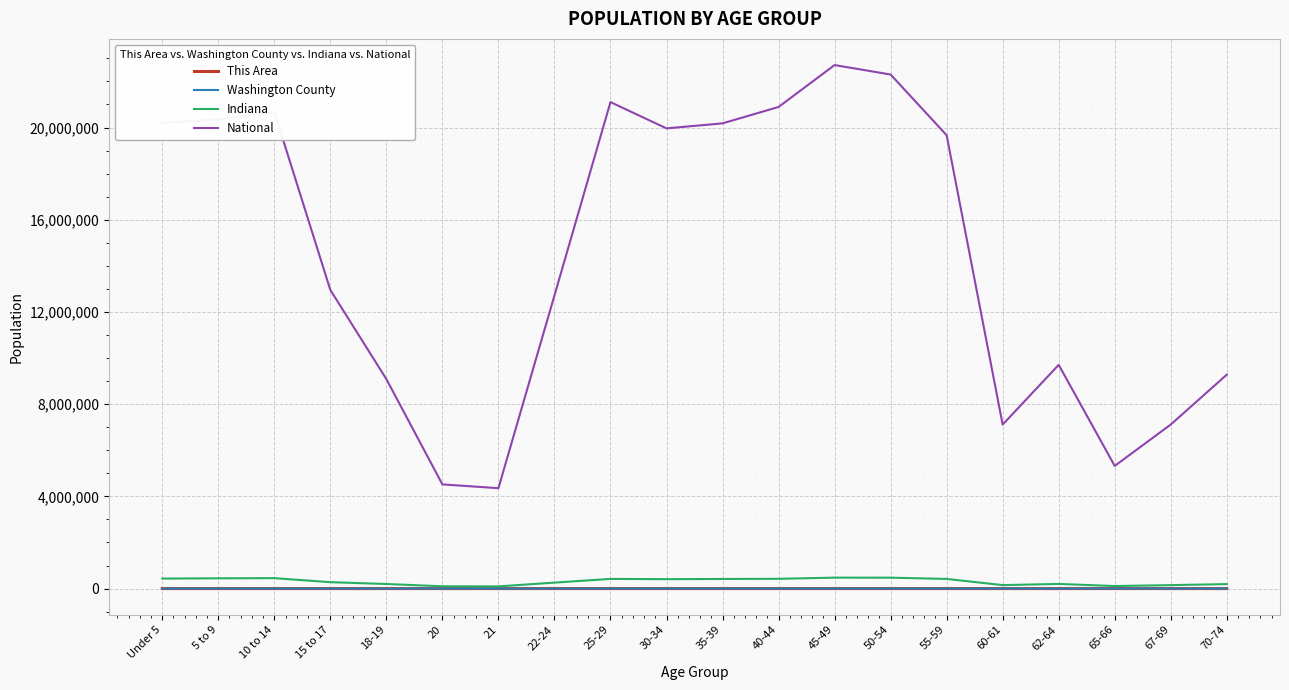

What value does the Washington County series have at 45-49?

2242